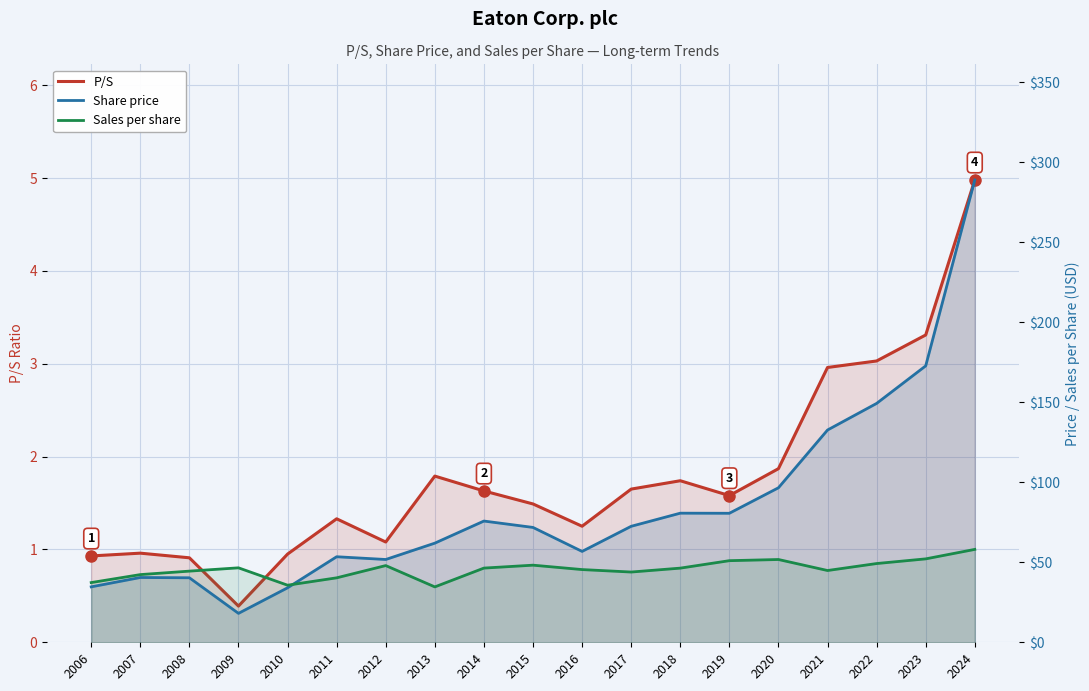

How many data points does each series have?

19